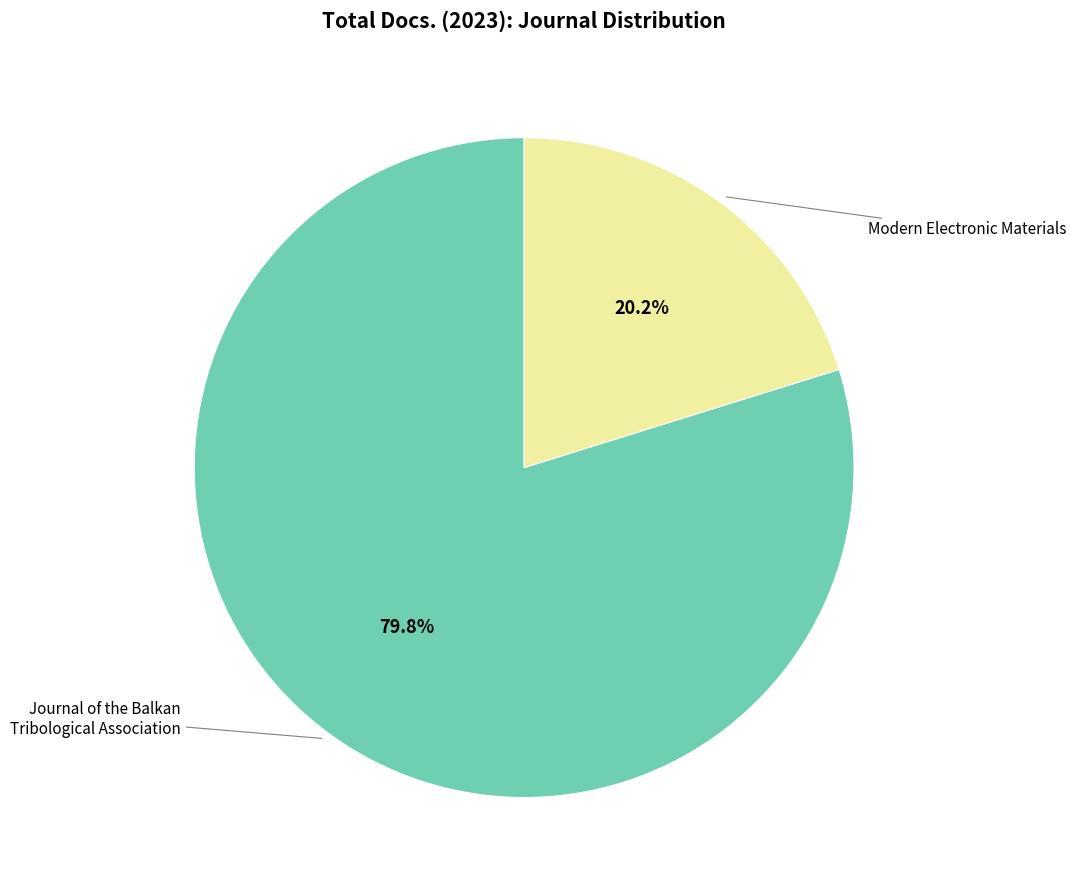

Does any single category account for the majority?

Yes